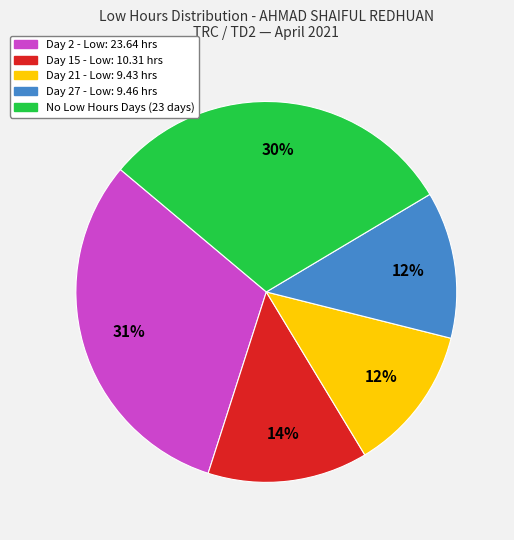

Does any single category account for the majority?

No